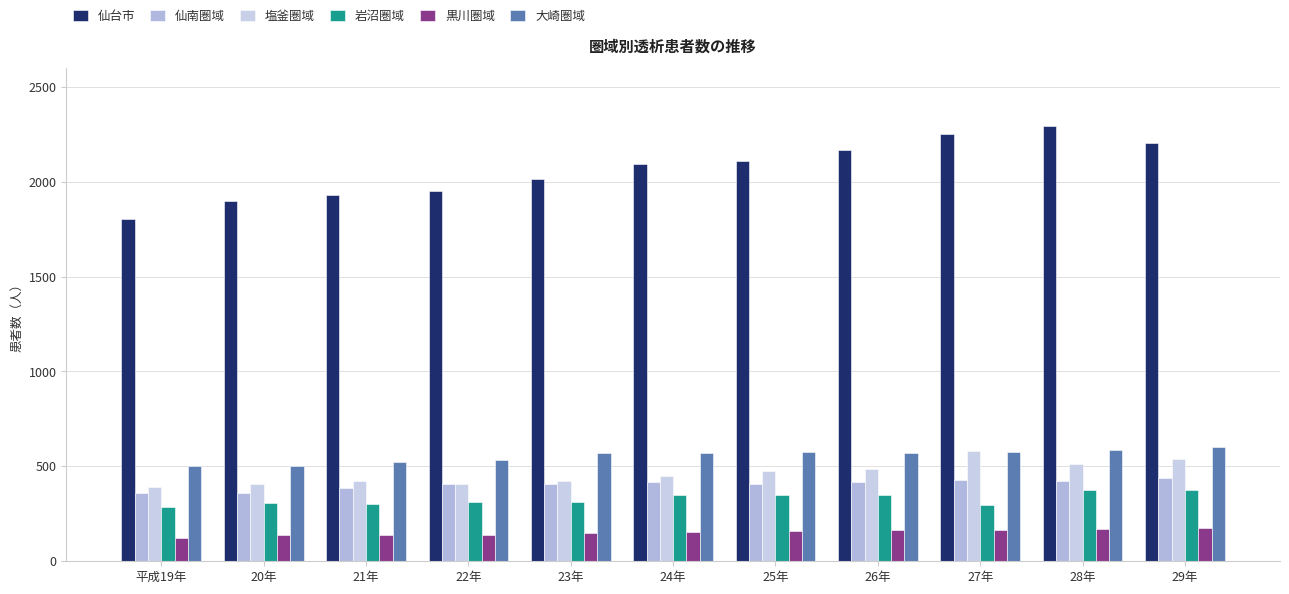

What is the highest value of the 大崎圏域 series?

602